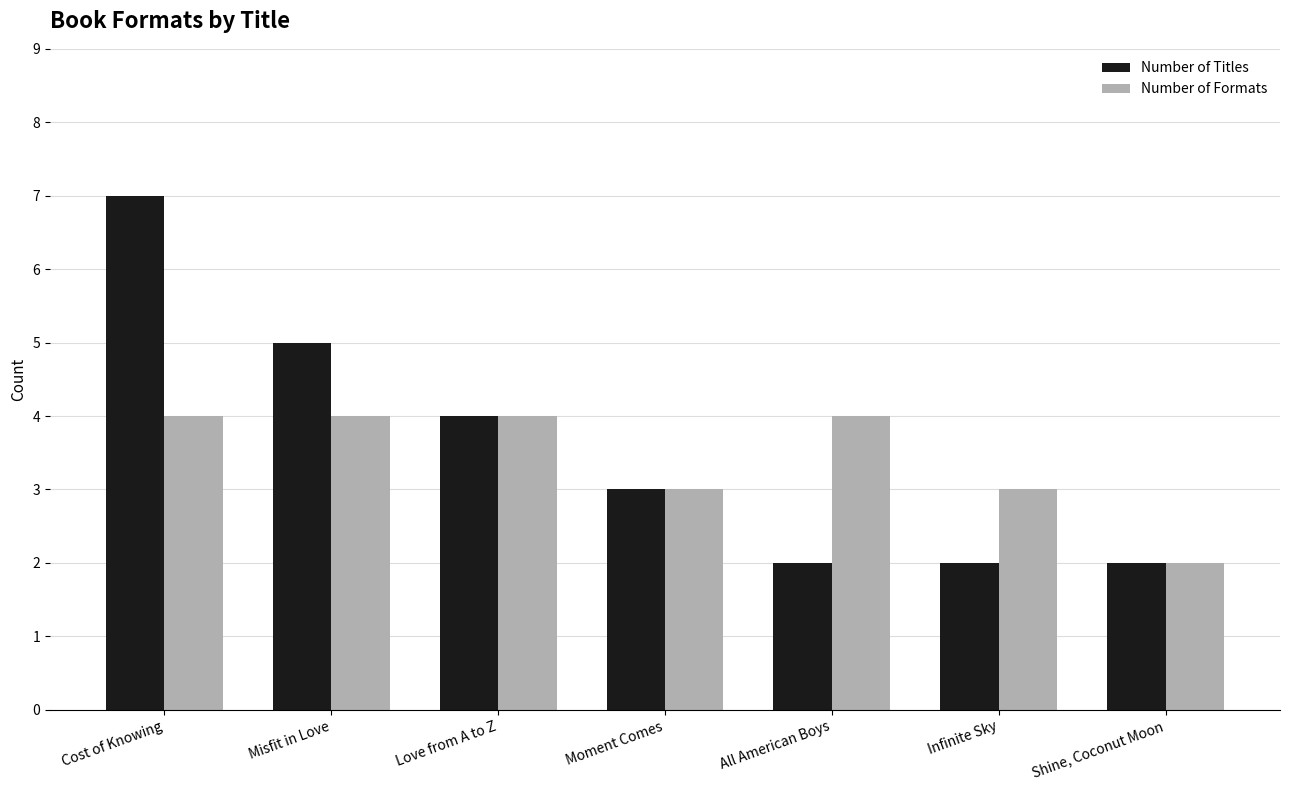

Where does the Number of Titles series first go above 3?

Cost of Knowing